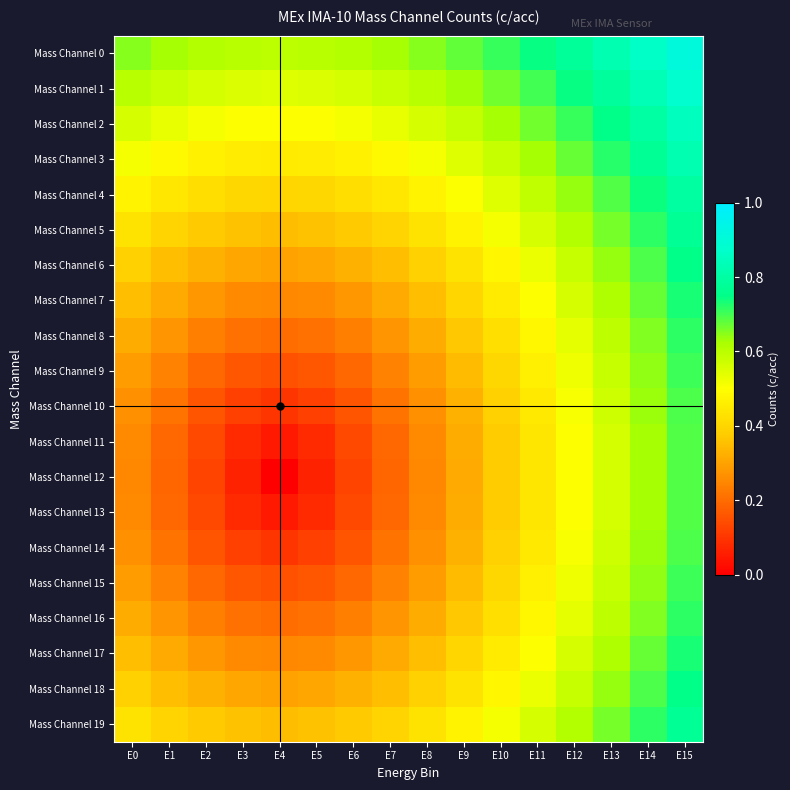

Which series has the widest spread of values?

Mass Channel 12